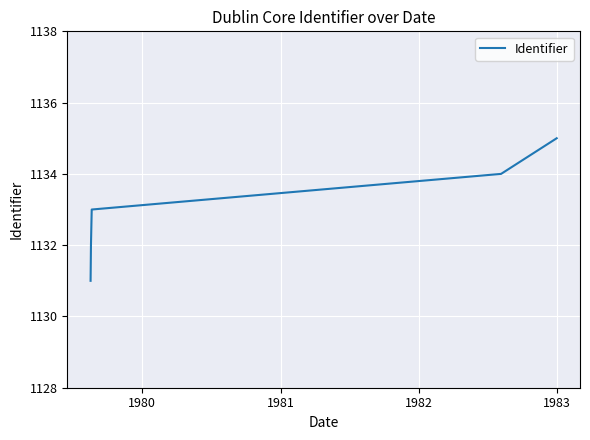

What is the difference between the second highest and minimum values?

3